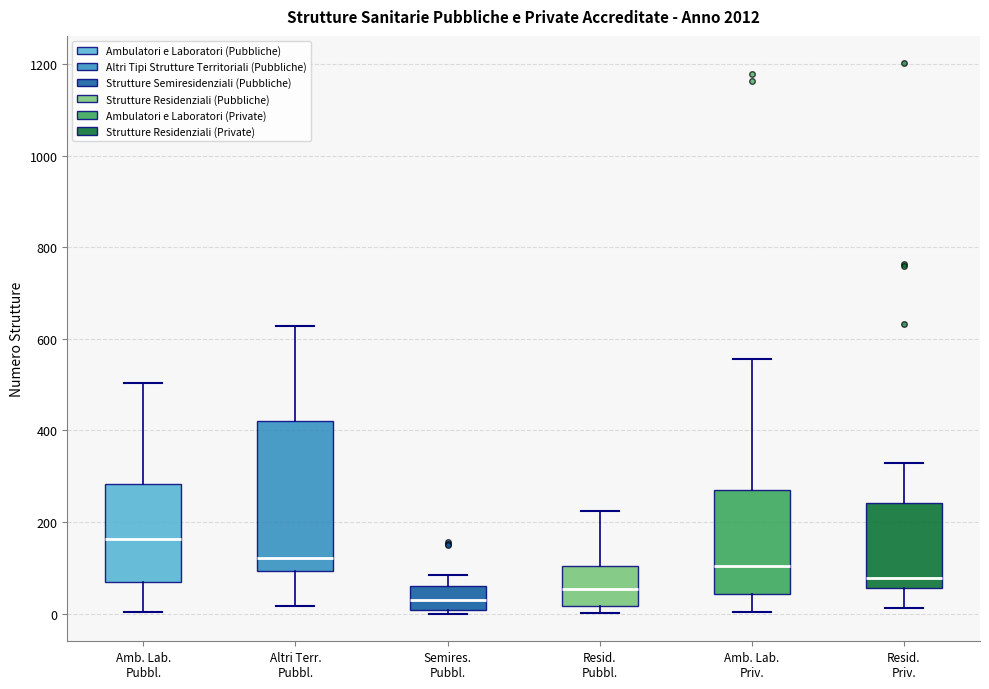

Reading left to right, read every box against the y-axis: the position of its median line, the range the box covers, and the ends of its whiskers. The values are not printed on the chart, so give them approximately, as read against the axis.

Amb. Lab. Pubbl.: median 160, box 60 to 280, whiskers 0 to 500
Altri Terr. Pubbl.: median 120, box 100 to 420, whiskers 20 to 620
Semires. Pubbl.: median 20, box 0 to 60, whiskers 0 (just below the box's lower edge) to 80
Resid. Pubbl.: median 60, box 20 to 100, whiskers 0 to 220
Amb. Lab. Priv.: median 100, box 40 to 280, whiskers 0 to 560
Resid. Priv.: median 80, box 60 to 240, whiskers 20 to 320